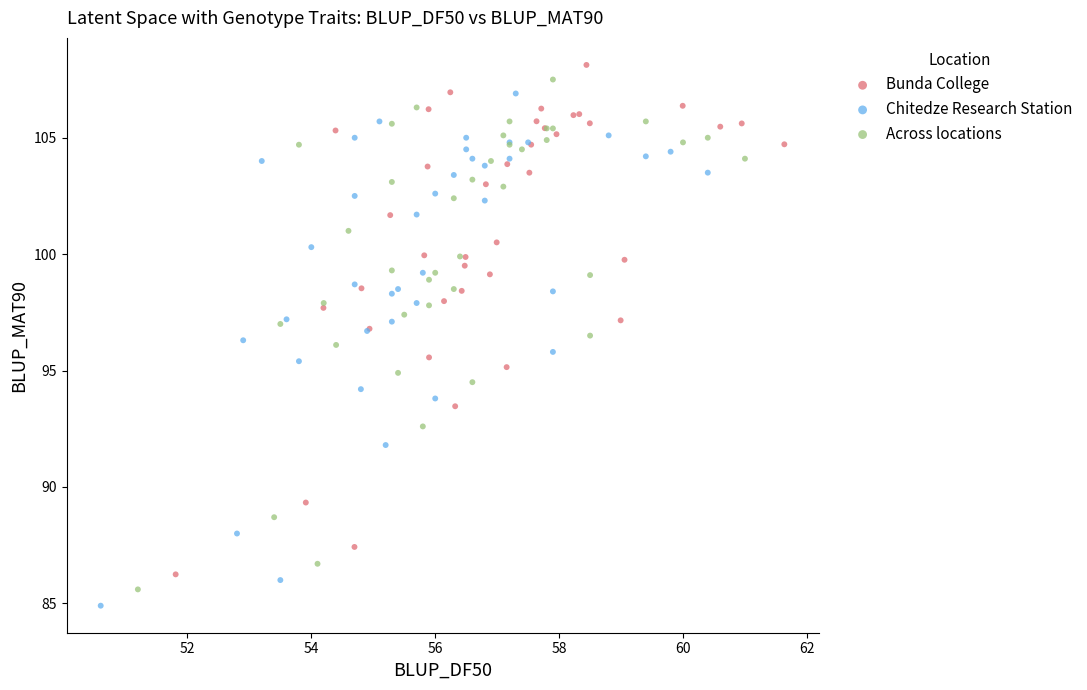

What are all the series names shown in the legend?

Bunda College, Chitedze Research Station, Across locations